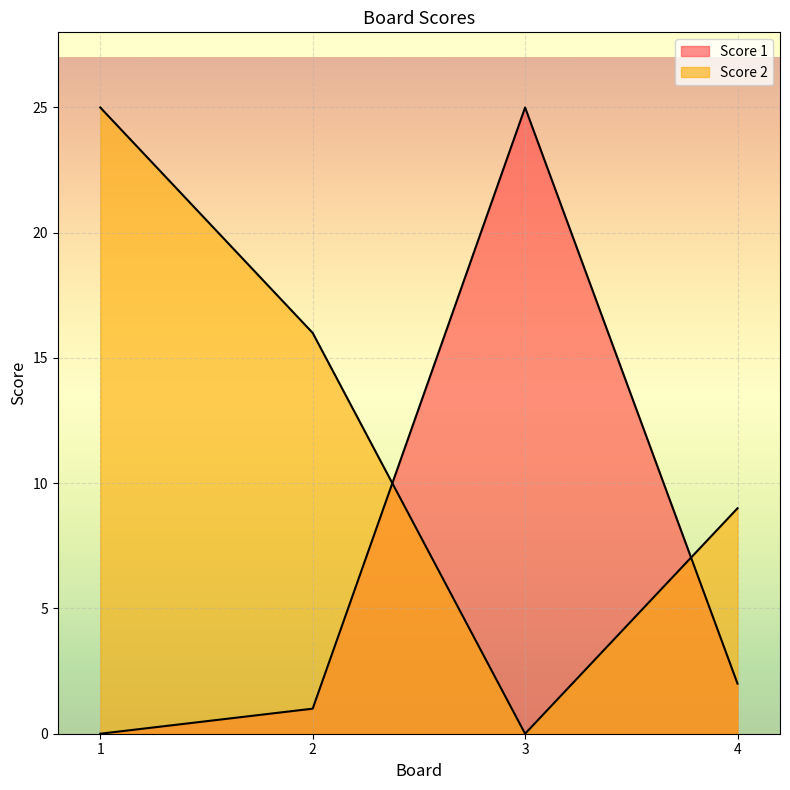

Rank the series by their average value, from highest to lowest.

Score 2, Score 1